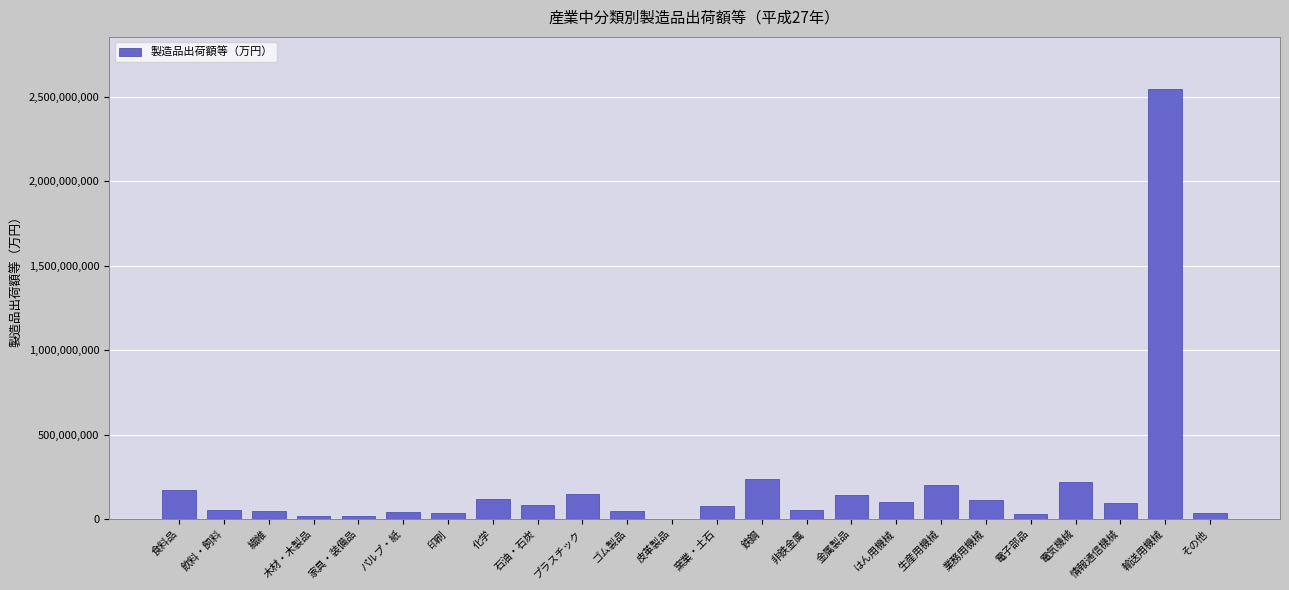

Which has a higher value, 皮革製品 or 業務用機械?

業務用機械